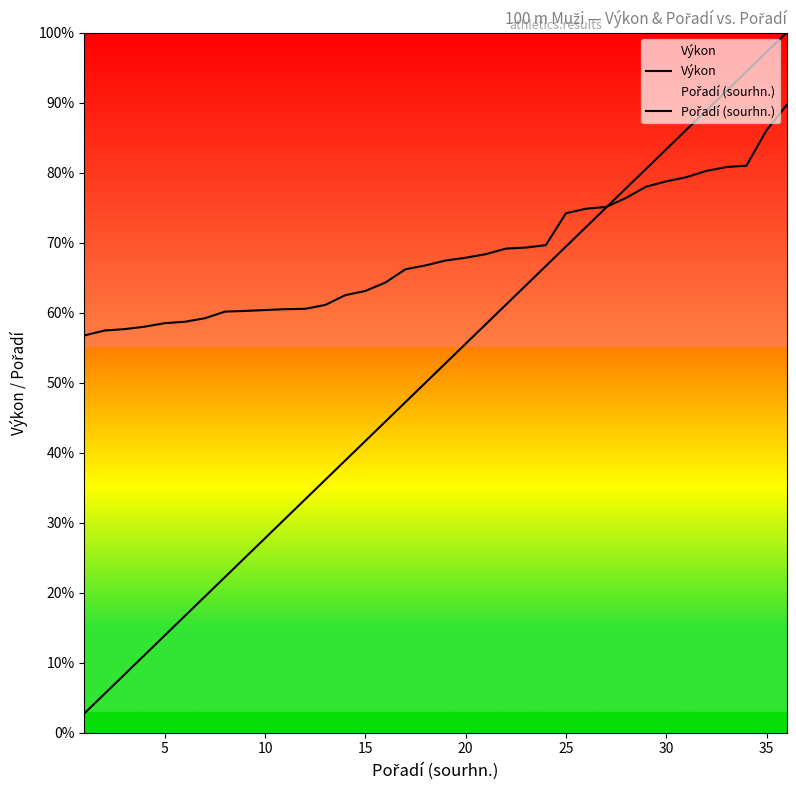

At 15, list the series in order from largest to smallest.

Výkon, Pořadí (sourhn.)